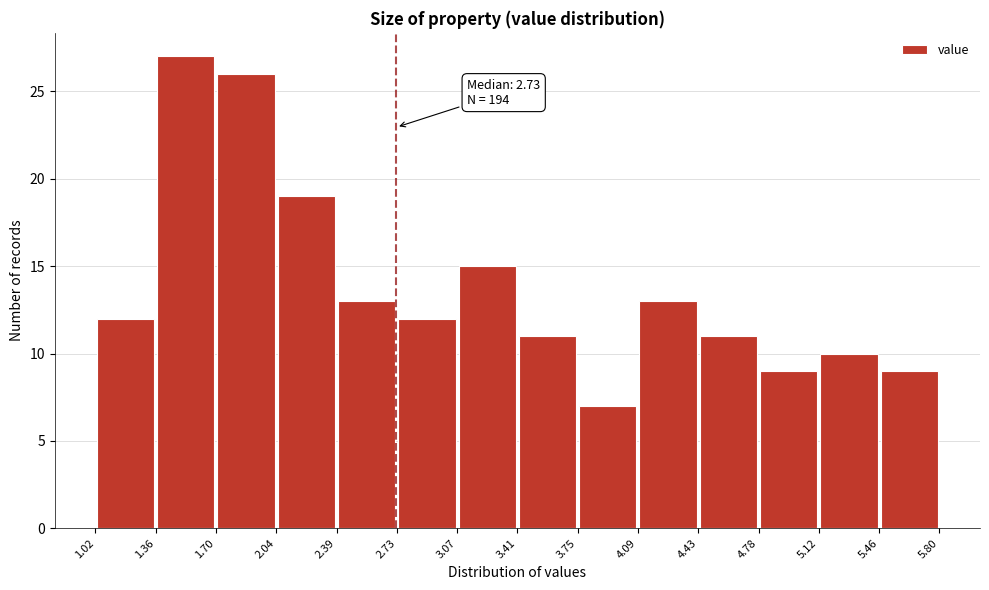

Over which range of the x-axis is the bar tallest?

1.36 to 1.70